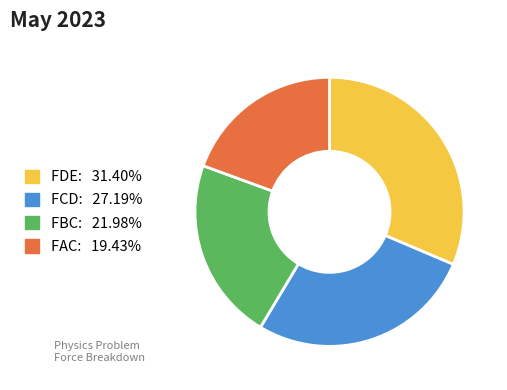

Do FAC and FBC together represent more than half of the pie?

No